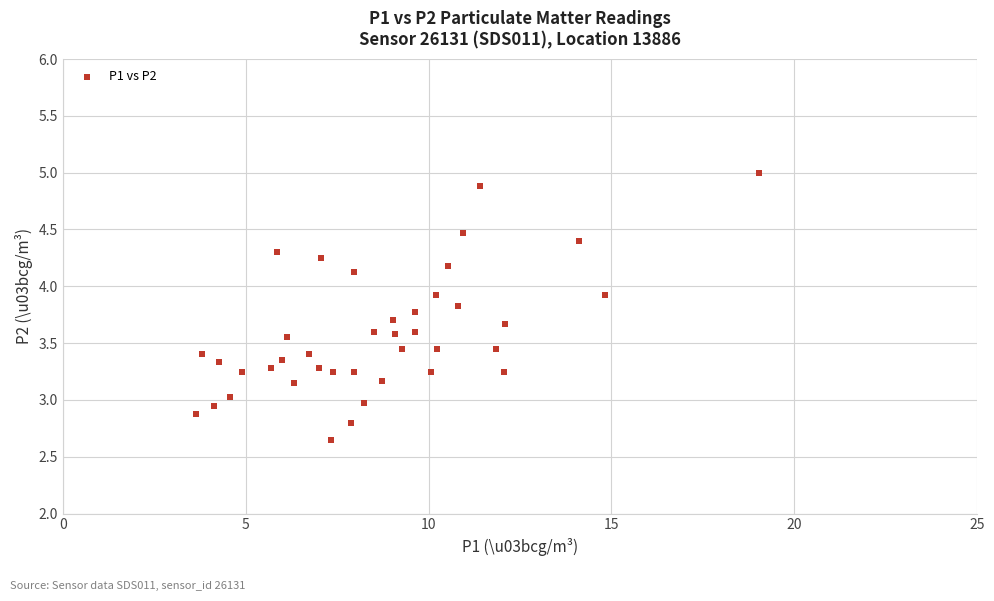

What is the range of X values (max minus min)?

15.4